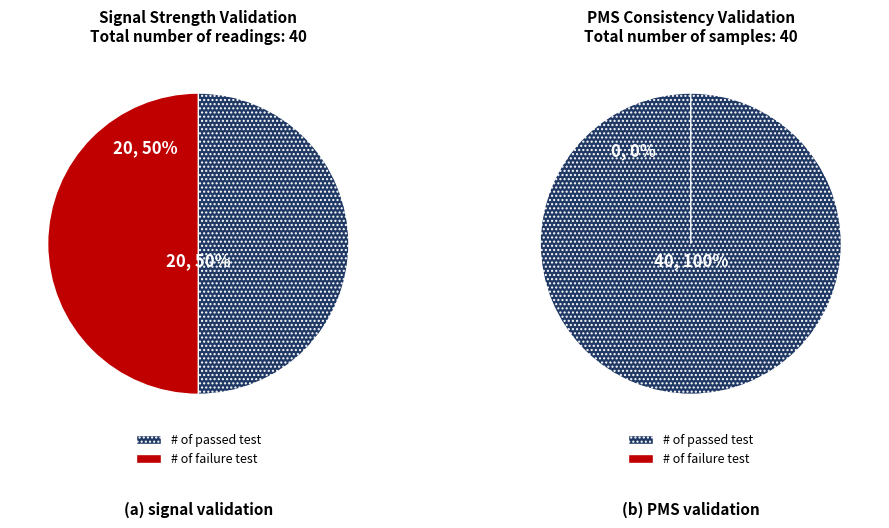

Is there any slice that represents more than half of the pie?

No